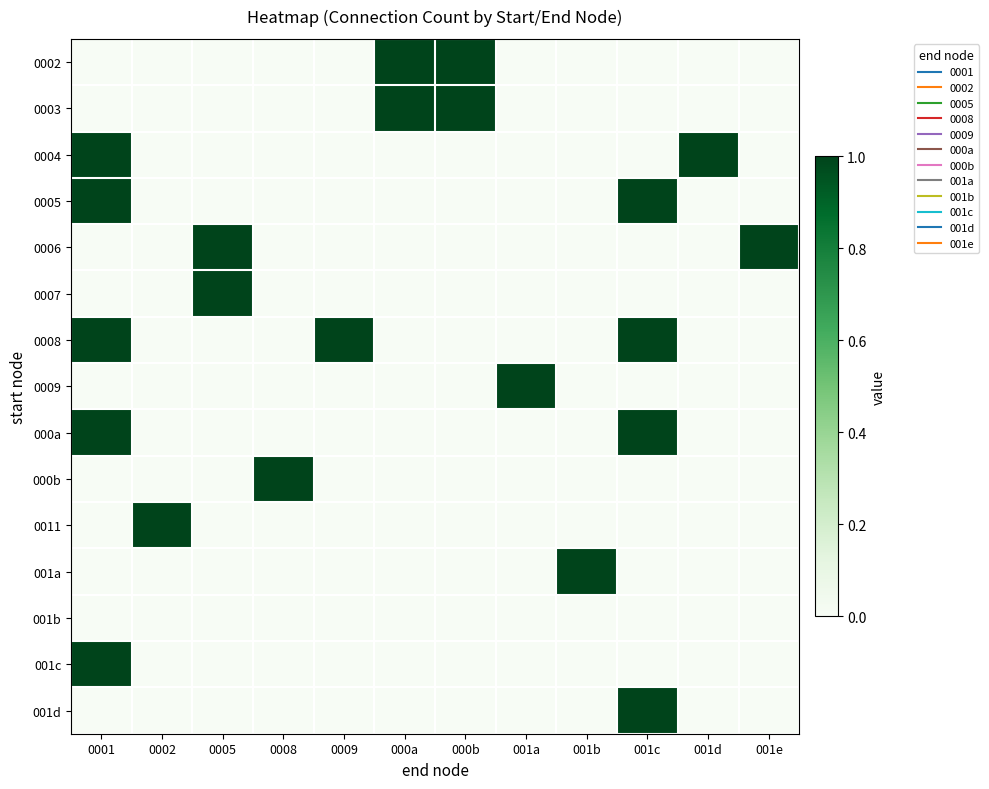

At how many categories does at least one series exceed 0?

12